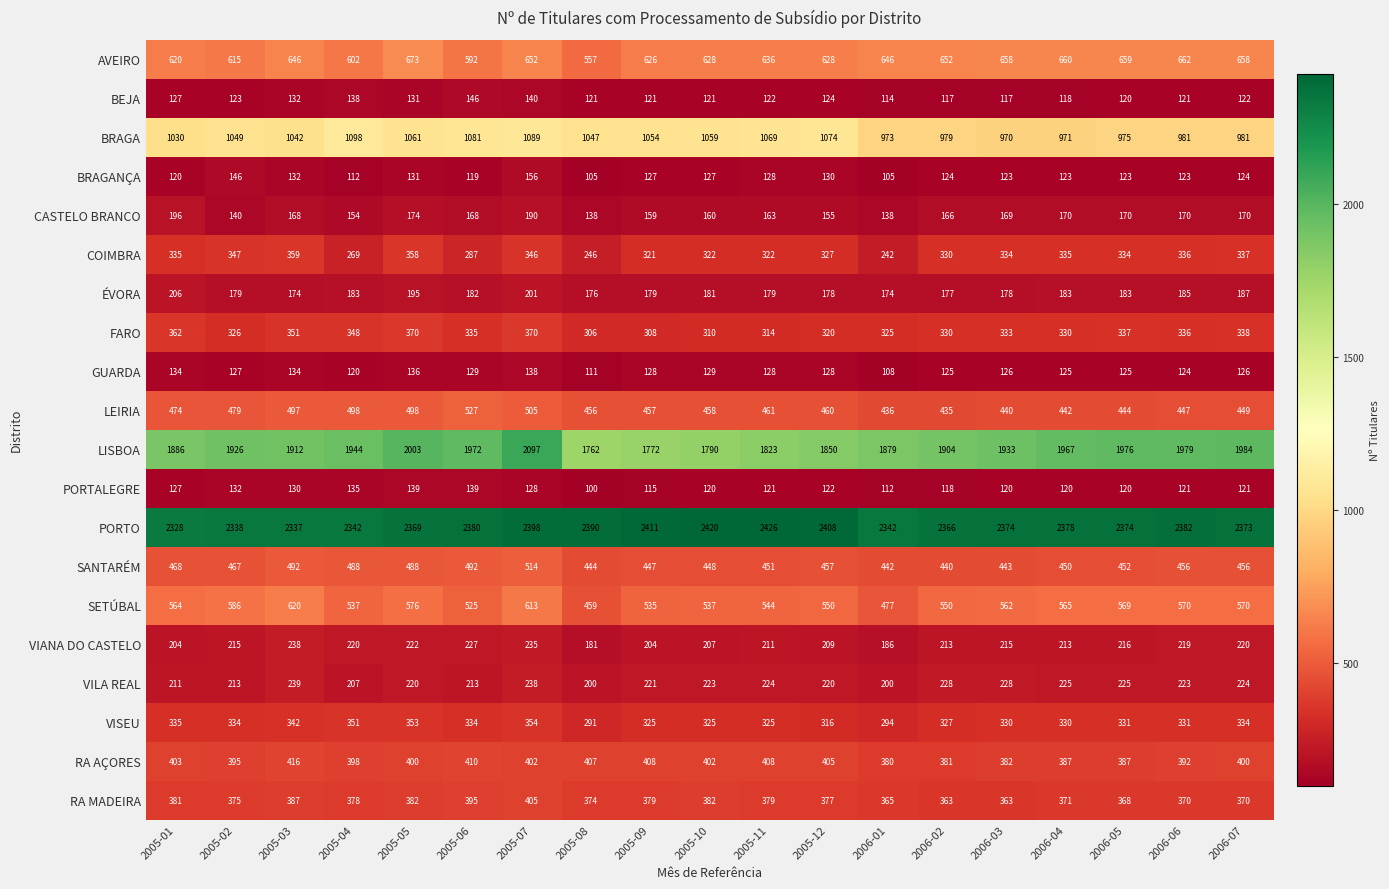

At which label does GUARDA first exceed 127?

2005-01